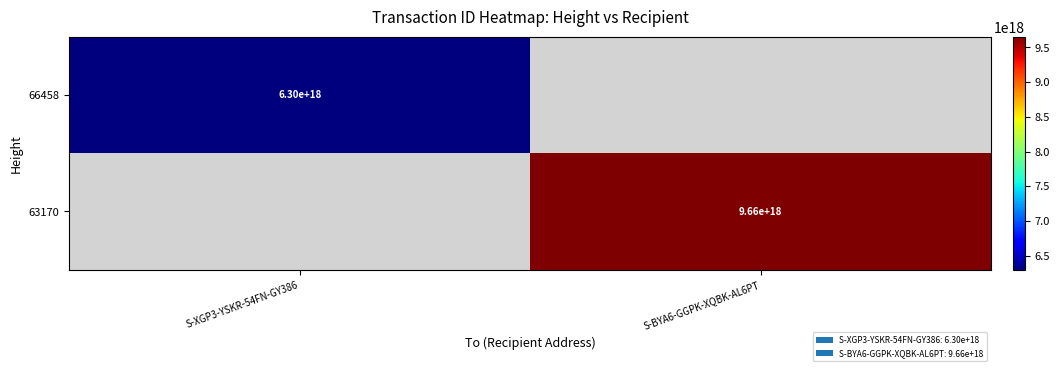

The value of 66458 at S-XGP3-YSKR-54FN-GY386 is 3527651813675309568.0. True or false?

False